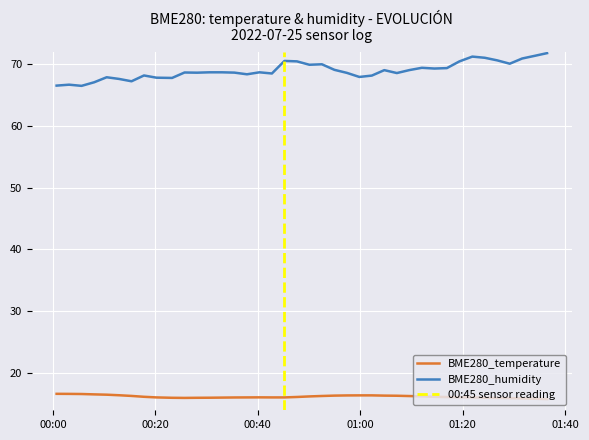

Reading left to right, extract all data points from this chart.

BME280_temperature: 16.7	16.6	16.6	16.6	16.5	16.4	16.3	16.2	16.1	16.0	16.0	16.0	16.0	16.1	16.1	16.1	16.1	16.1	16.1	16.1	16.2	16.3	16.4	16.4	16.4	16.4	16.4	16.4	16.3	16.2	16.2	16.1	16.1	16.1	16.0	16.0	16.0	15.9	15.9	15.8
BME280_humidity: 66.5	66.6	66.5	67.0	67.8	67.6	67.2	68.1	67.8	67.7	68.6	68.6	68.6	68.6	68.6	68.3	68.6	68.5	70.5	70.4	69.9	69.9	69.0	68.5	67.9	68.1	69.0	68.5	69.0	69.4	69.2	69.3	70.4	71.2	71.0	70.6	70.0	70.9	71.3	71.7